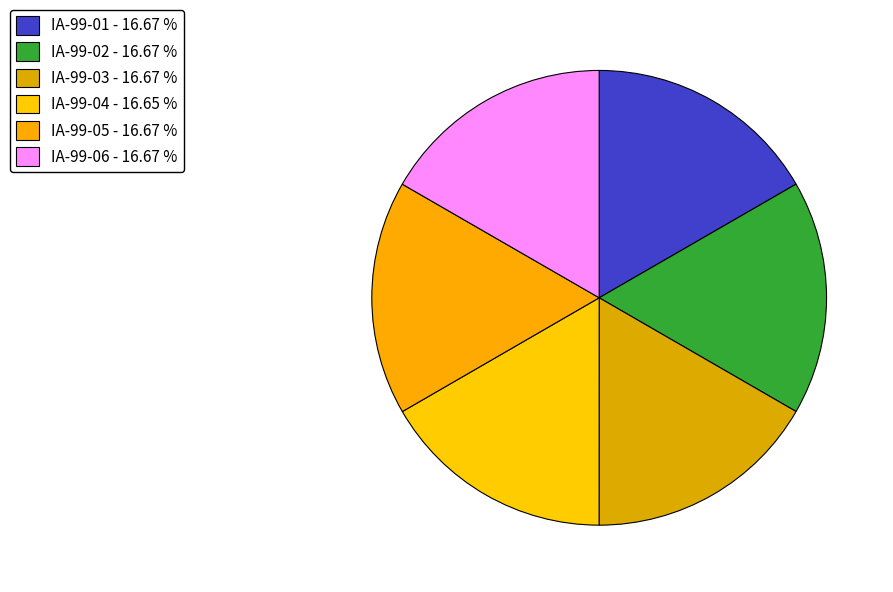

Rank the categories by value from lowest to highest.

IA-99-04, IA-99-02, IA-99-01, IA-99-03, IA-99-05, IA-99-06